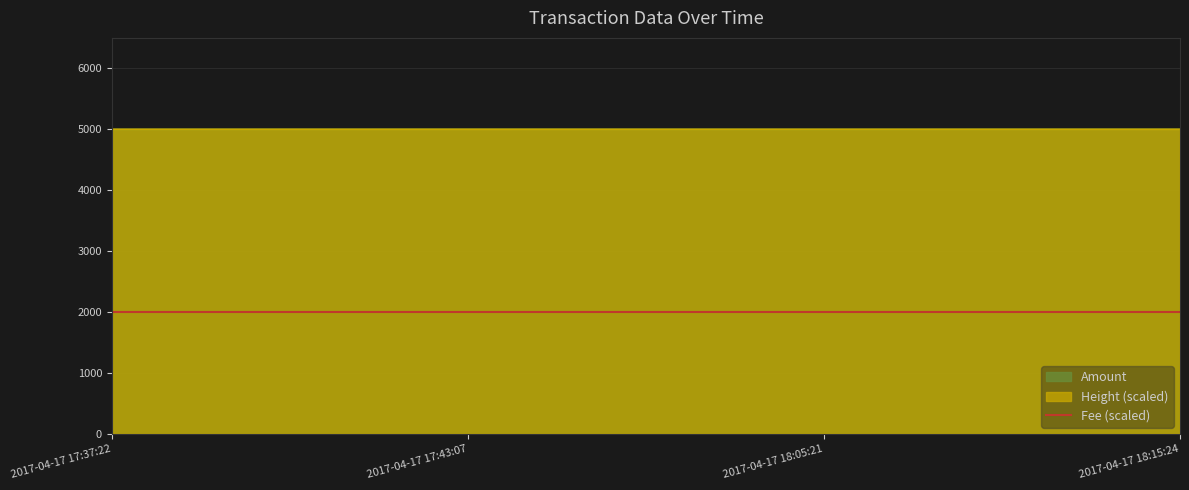

The value of Fee (scaled) at 2017-04-17 18:15:24 is 846.8. True or false?

False